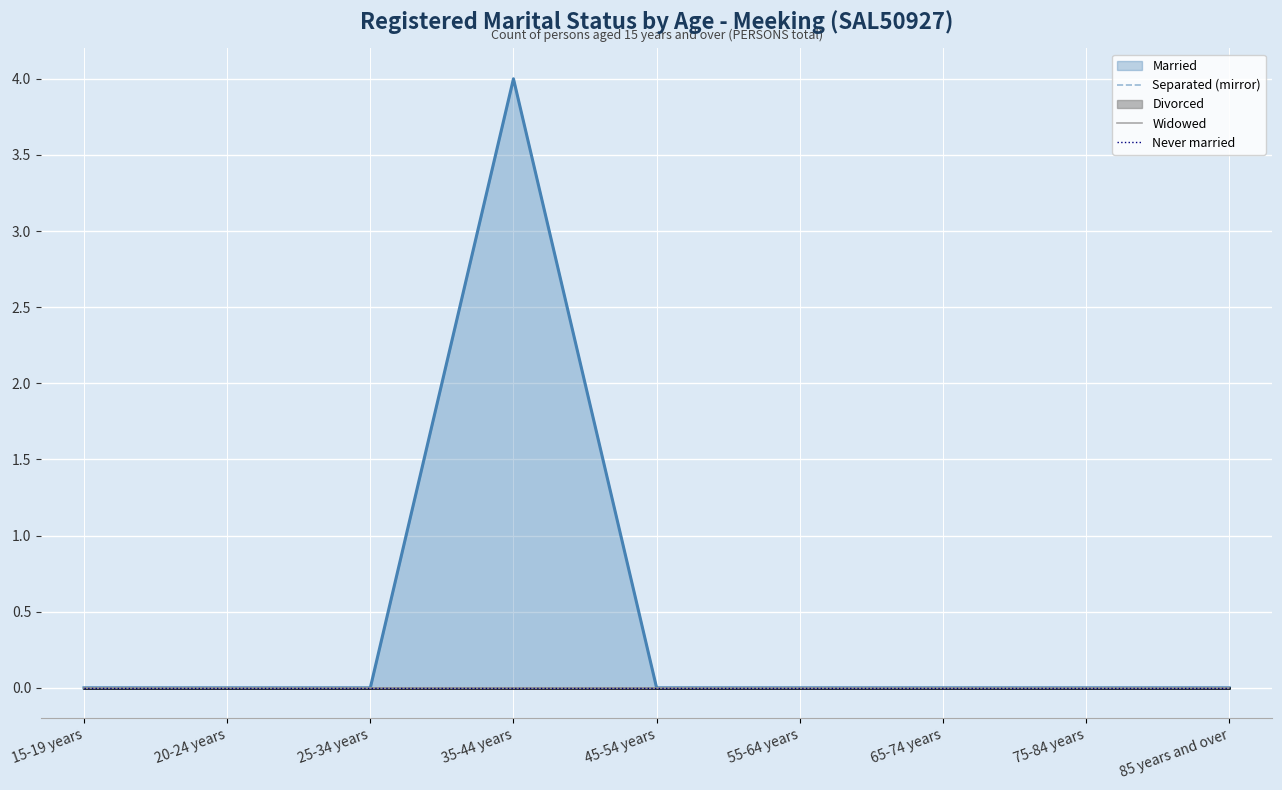

Which series has the largest total across all categories?

Married